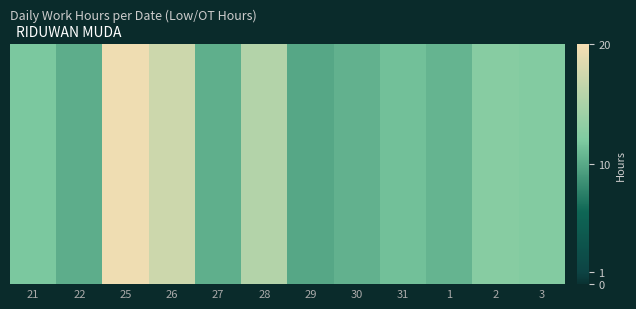

What is the difference between the values at 22 and 2?

2.4